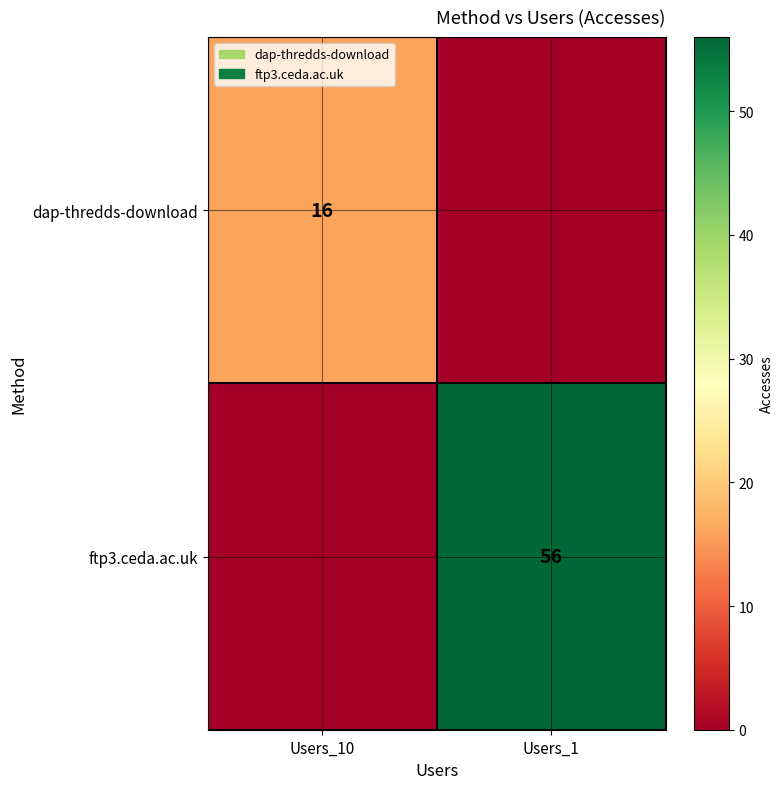

Is it true that dap-thredds-download equals 16 at Users_10?

True